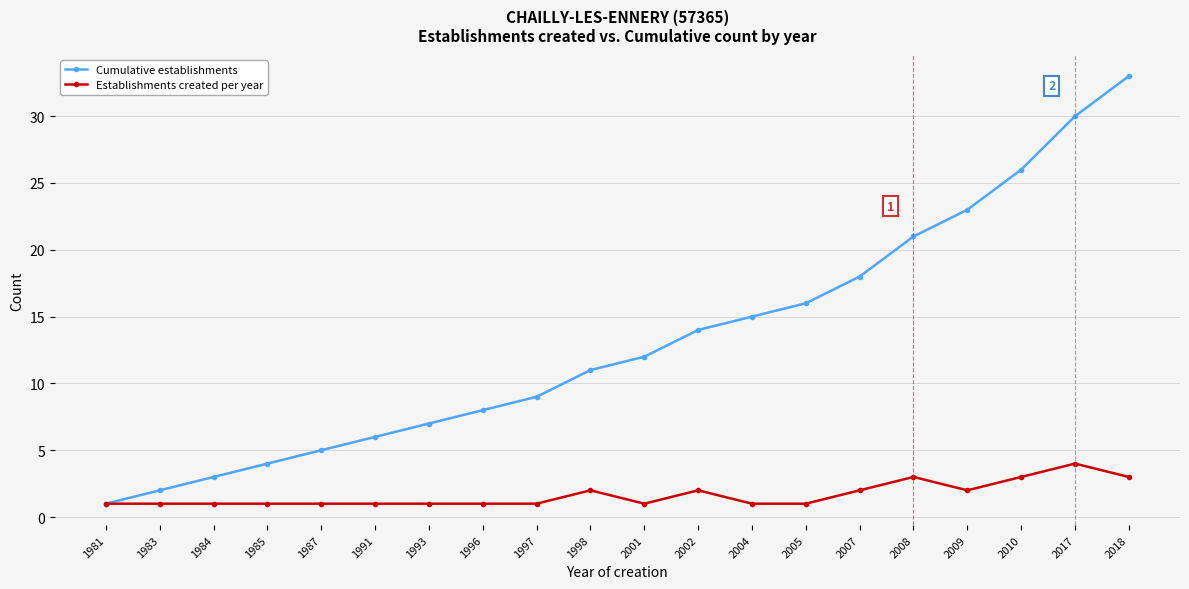

True or false: Establishments created per year has a value of 5 at 2010.

False